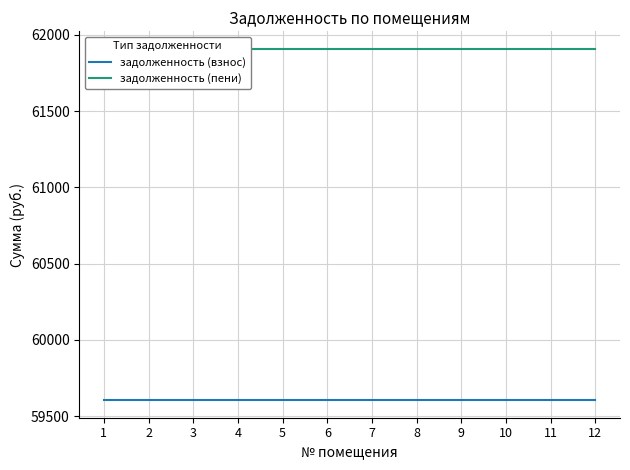

Reading left to right, list all the values displayed in this chart.

задолженность (взнос): 59604.5	59604.5	59604.5	59604.5	59604.5	59604.5	59604.5	59604.5	59604.5	59604.5	59604.5	59604.5
задолженность (пени): 61908.5	61908.5	61908.5	61908.5	61908.5	61908.5	61908.5	61908.5	61908.5	61908.5	61908.5	61908.5